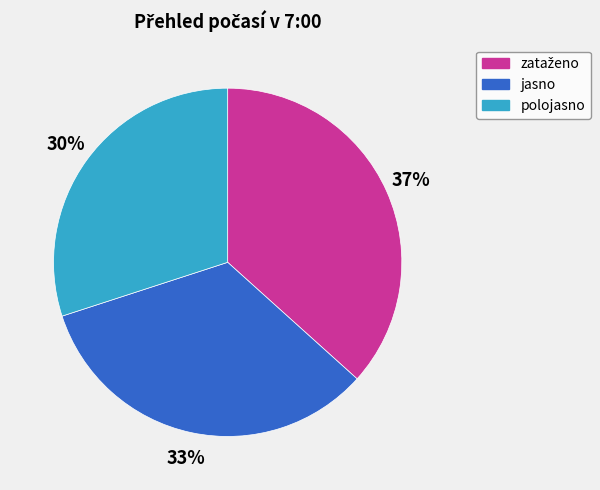

True or false: polojasno accounts for 30% of the total.

True